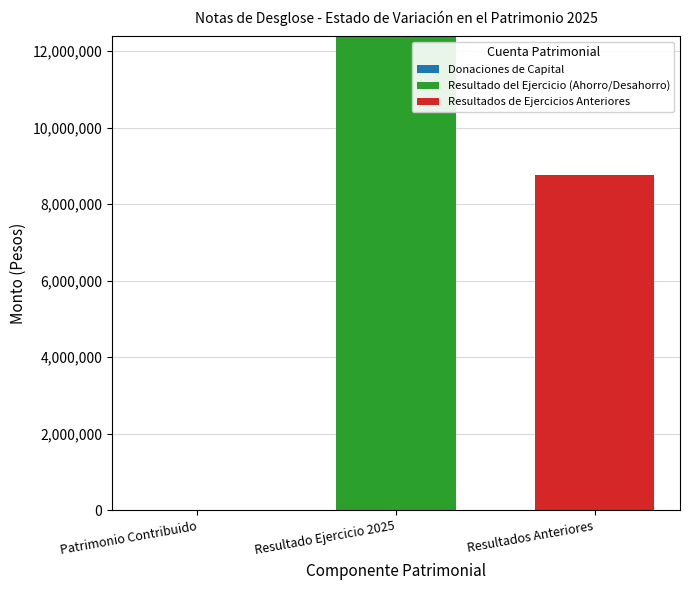

Count the number of data series in this chart.

3